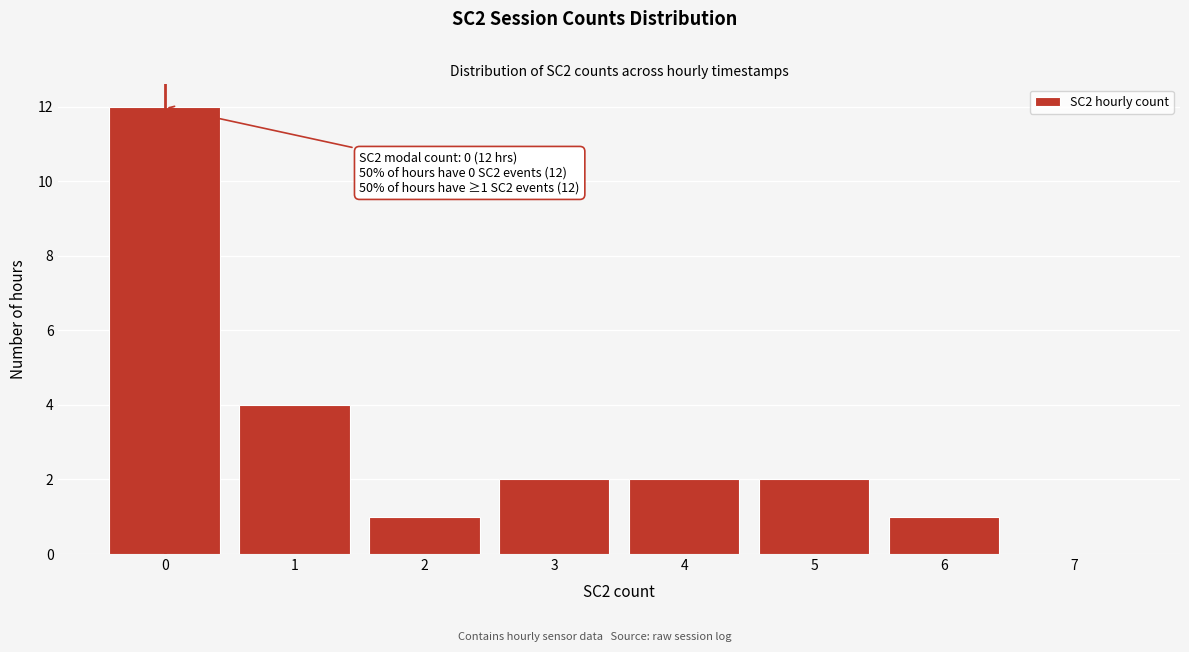

Over which range of the x-axis is the bar tallest?

-0.5 to 0.5